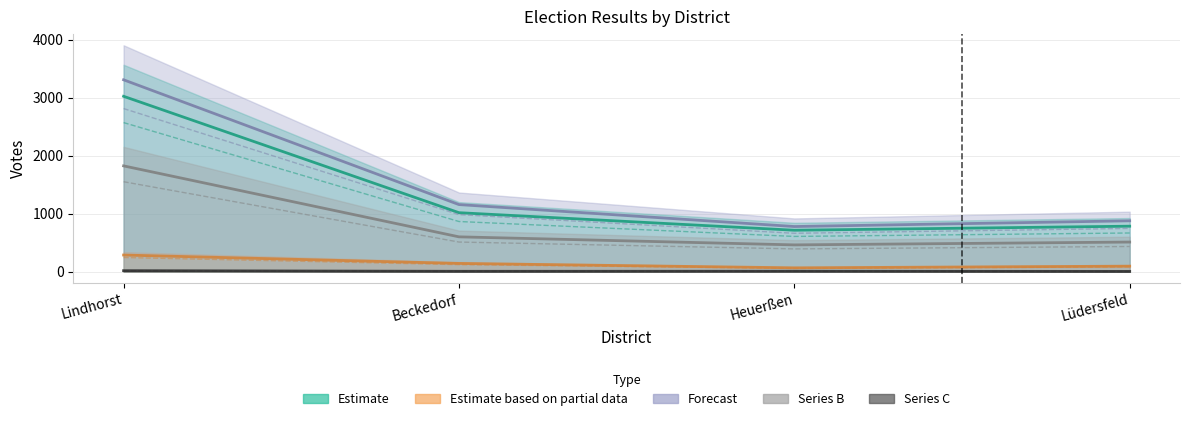

What is the difference between the maximum and minimum values in the C series?

13